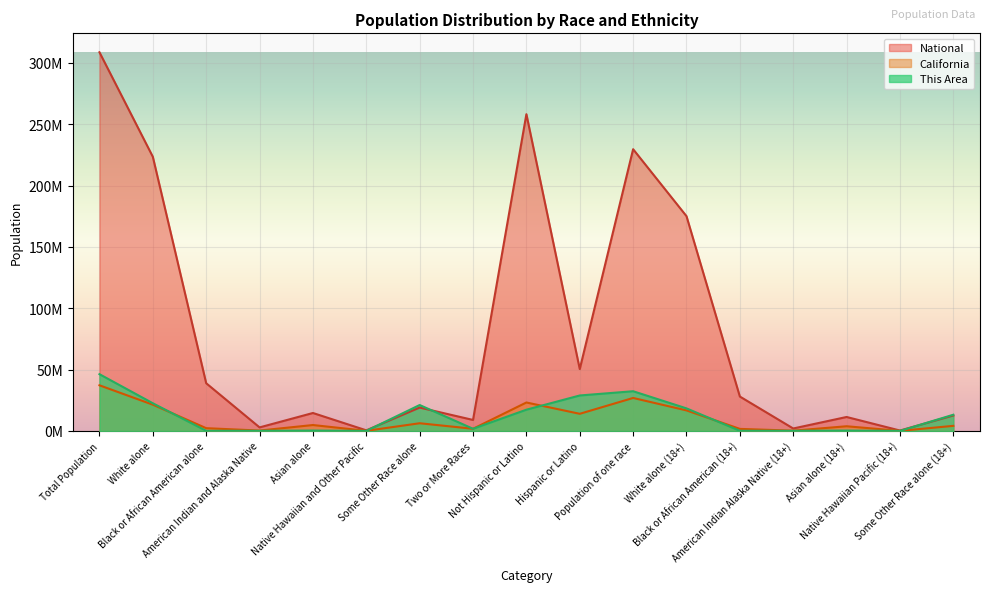

True or false: California and This Area cross at least once.

True